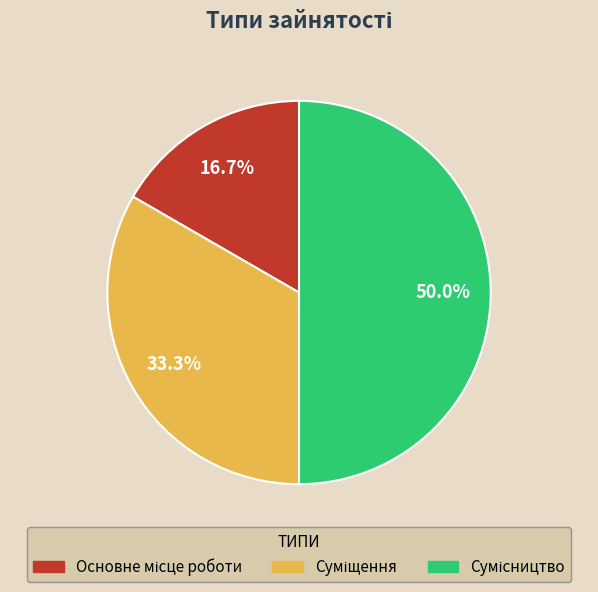

The Суміщення slice represents 33% of the pie. True or false?

True